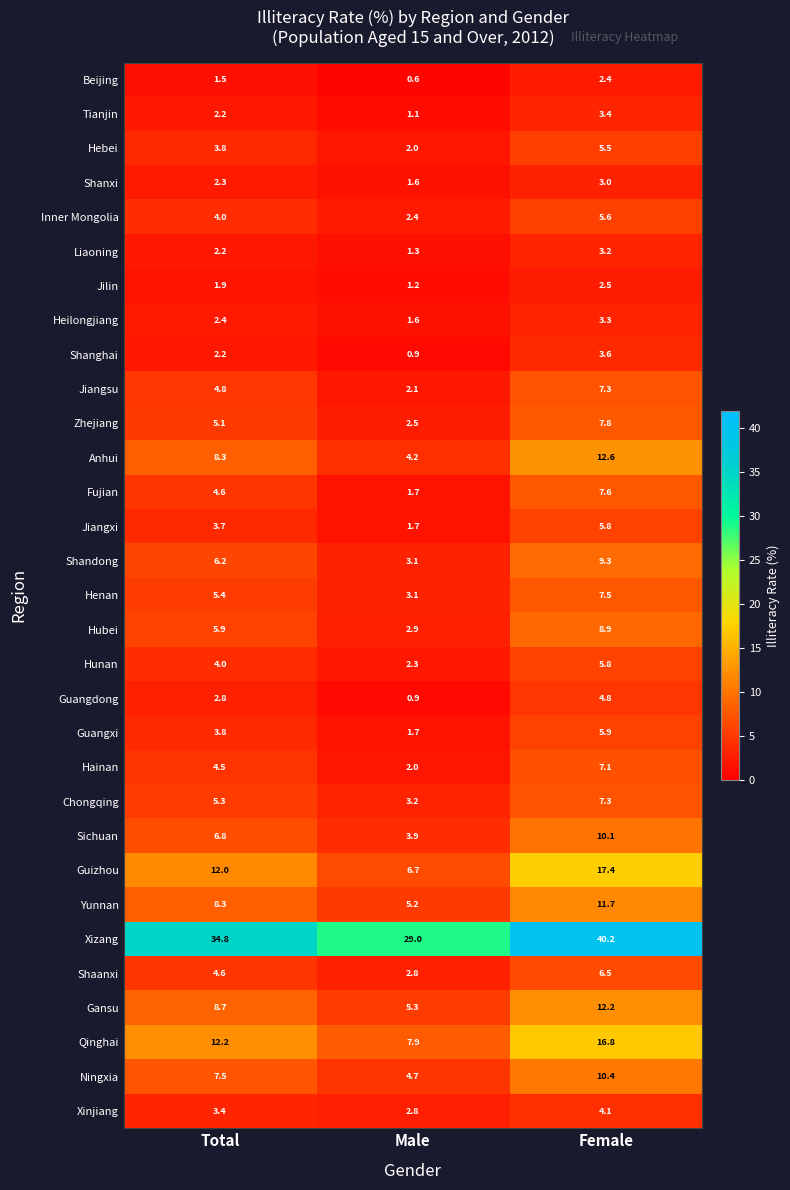

What is the difference between the highest and lowest values at Total?

33.3